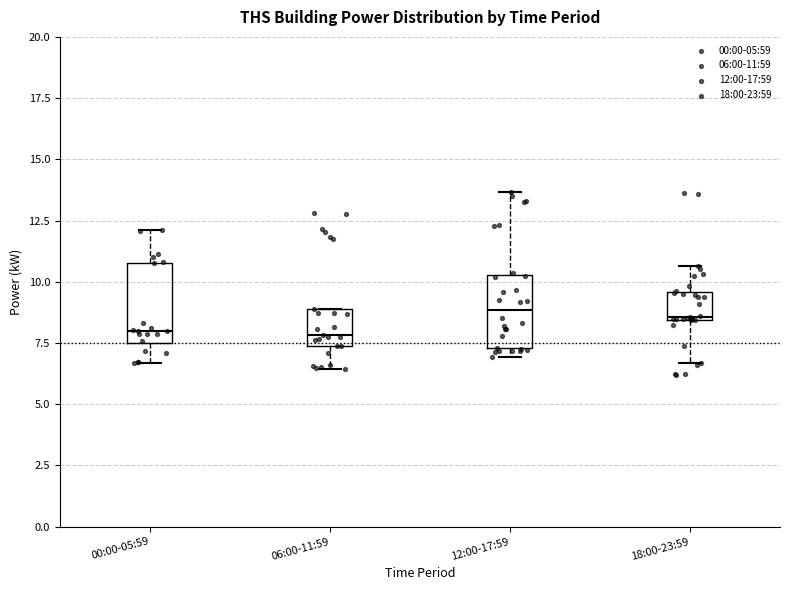

Reading left to right, read every box against the y-axis: the position of its median line, the range the box covers, and the ends of its whiskers. The values are not printed on the chart, so give them approximately, as read against the axis.

00:00-05:59: median 8.0, box 7.5 to 11.0, whiskers 6.5 to 12.0
06:00-11:59: median 8.0, box 7.5 to 9.0, whiskers 6.5 to 9.0
12:00-17:59: median 9.0, box 7.5 to 10.5, whiskers 7.0 to 13.5
18:00-23:59: median 8.5, box 8.5 to 9.5, whiskers 6.5 to 10.5